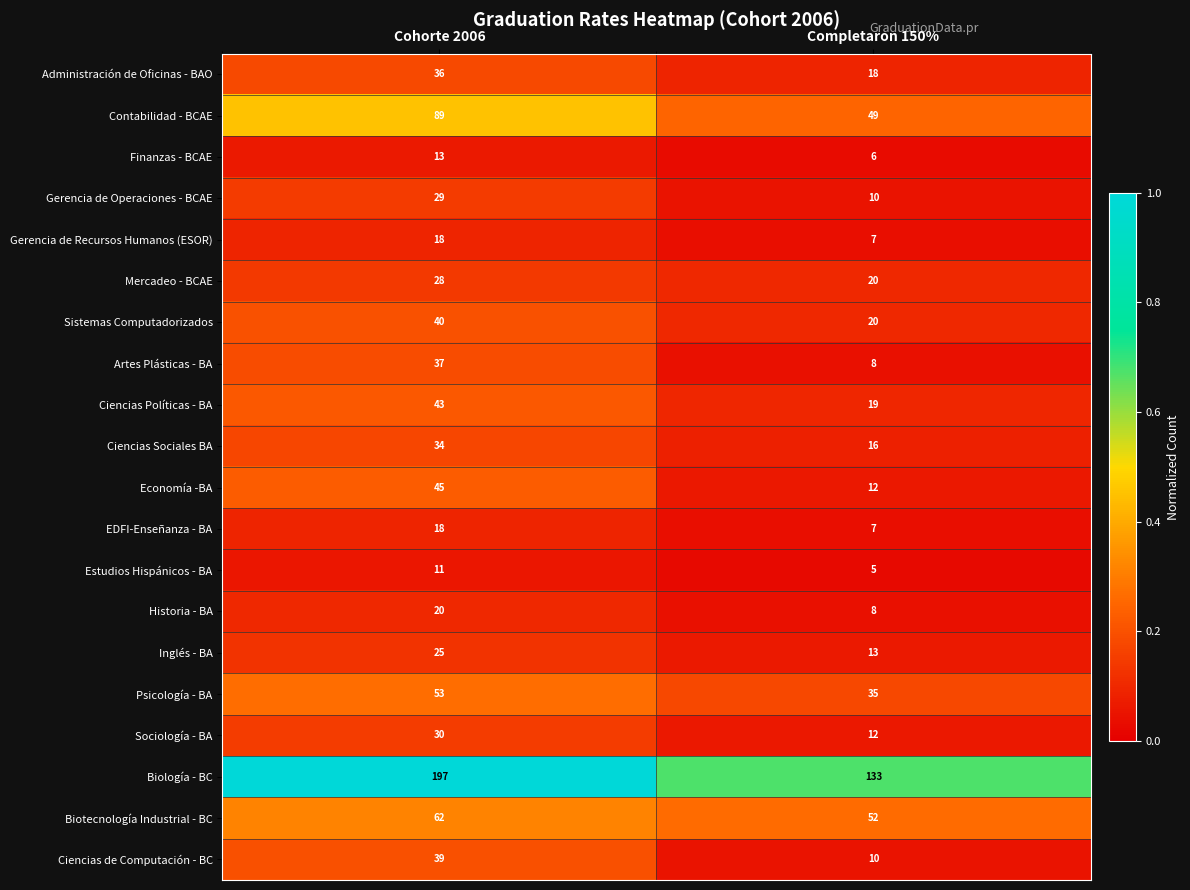

What is the difference between the Biotecnología Industrial - BC values at Completaron 150% and Cohorte 2006?

10